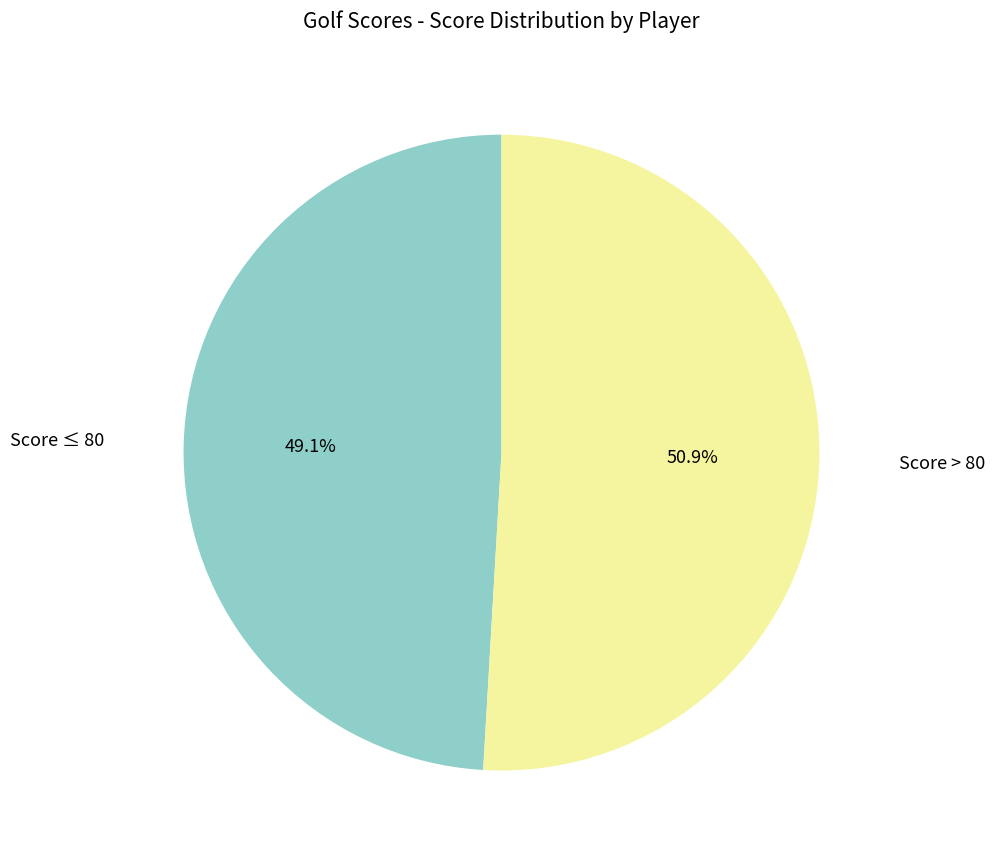

Between Score ≤ 80 and Score > 80, which is larger?

Score > 80